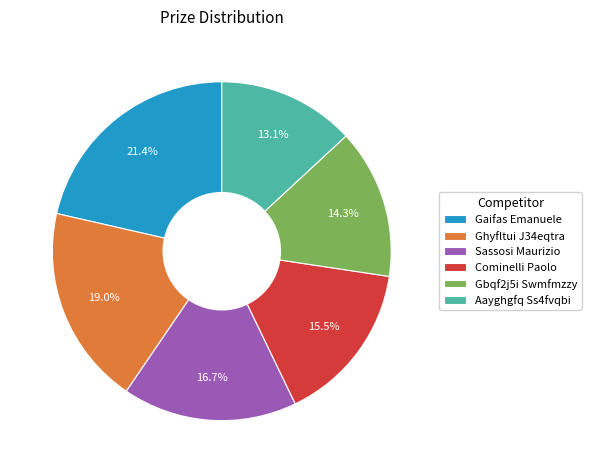

Count the number of slices in the pie.

6